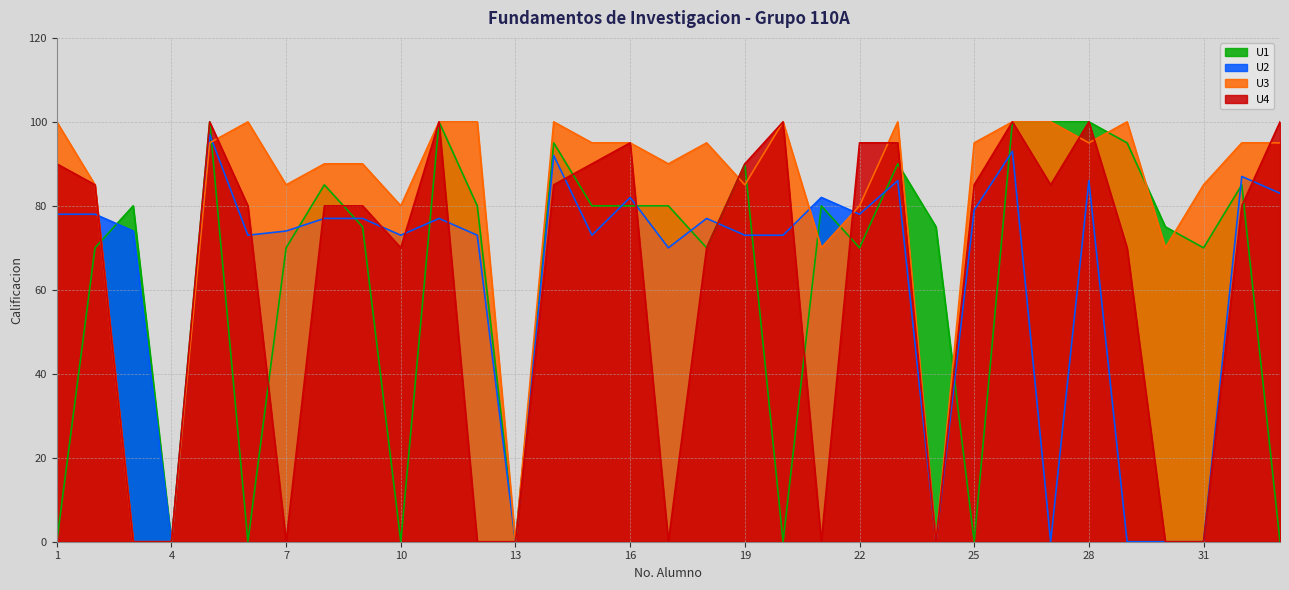

How many interior local peaks does the U1 series have?

9